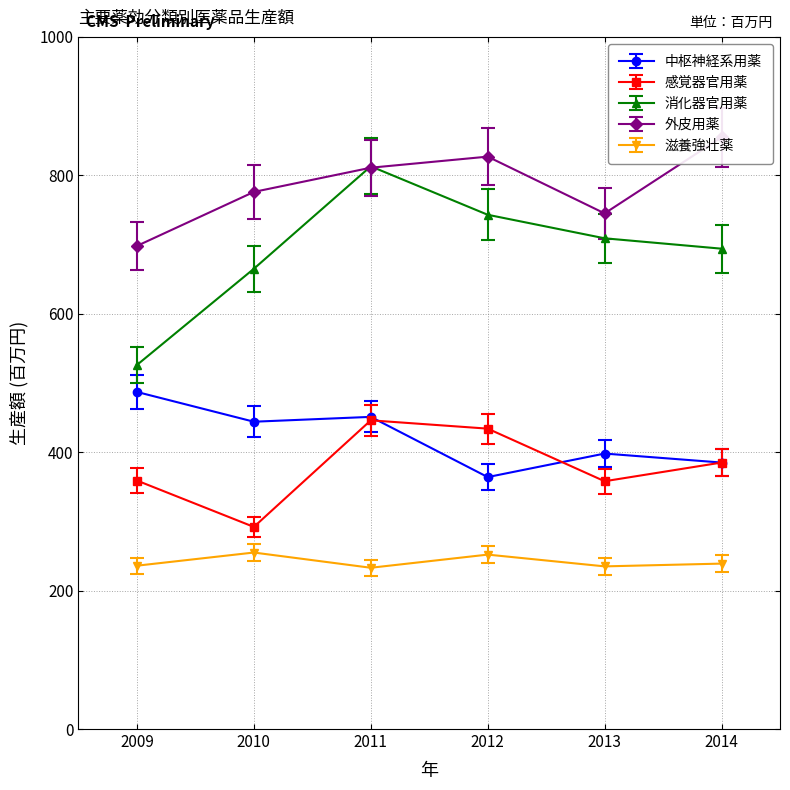

Reading left to right, extract all data points from this chart.

中枢神経系用薬: 2009=487.0	2010=444.0	2011=451.0	2012=364.0	2013=398.0	2014=385.0
感覚器官用薬: 2009=359.0	2010=292.0	2011=446.0	2012=434.0	2013=358.0	2014=385.0
消化器官用薬: 2009=526.0	2010=665.0	2011=813.0	2012=743.0	2013=709.0	2014=694.0
外皮用薬: 2009=663.1	2010=737.2	2011=770.5	2012=785.6	2013=707.8	2014=812.2
滋養強壮薬: 2009=236.0	2010=255.0	2011=233.0	2012=252.0	2013=235.0	2014=239.0